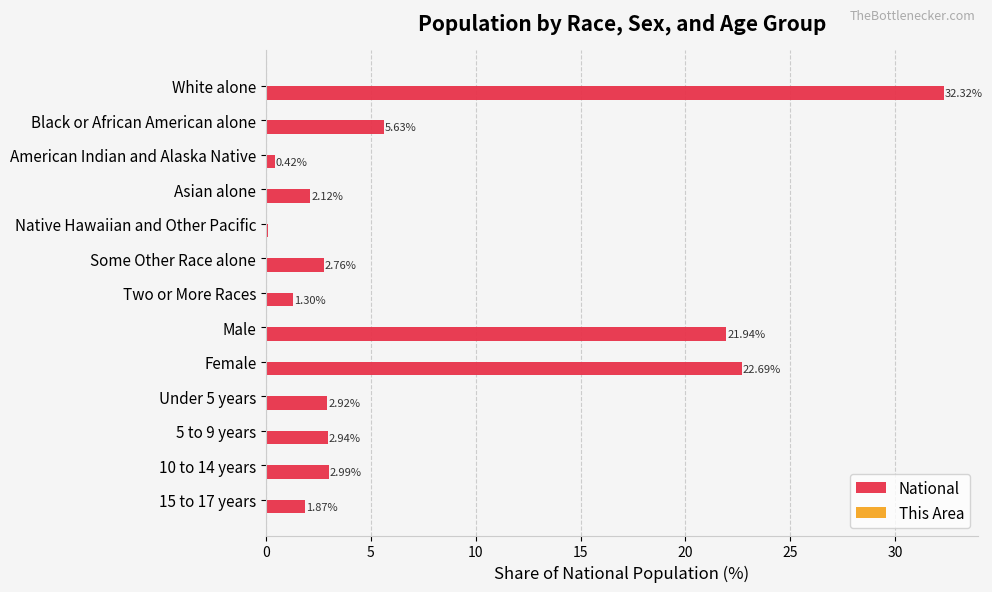

Between Male and 10 to 14 years, which series saw the biggest shift?

National